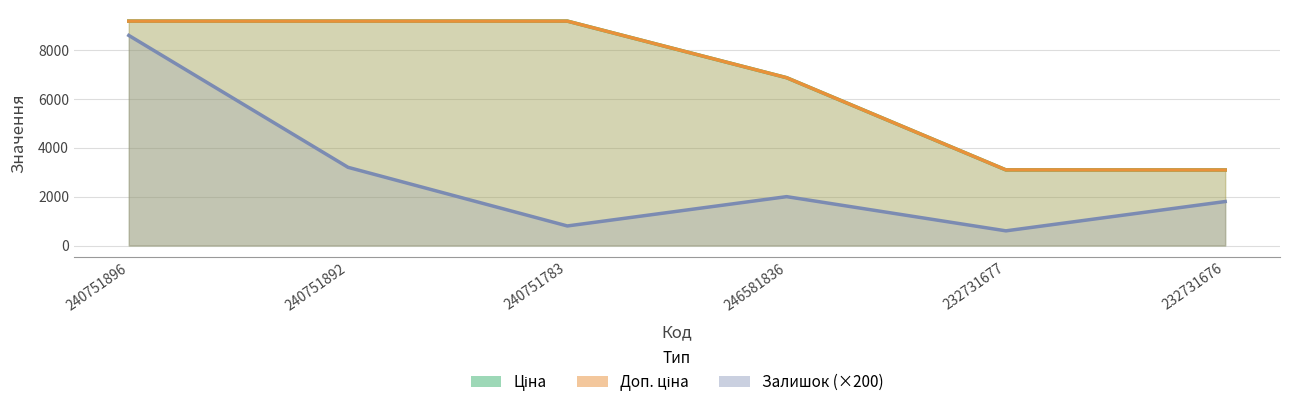

At how many categories does at least one series exceed 2385?

6